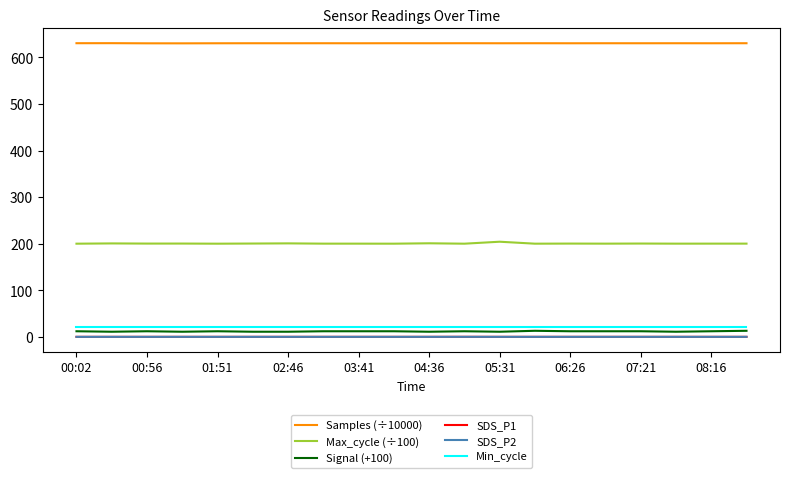

True or false: Max_cycle (÷100) and Samples (÷10000) intersect in this chart.

False